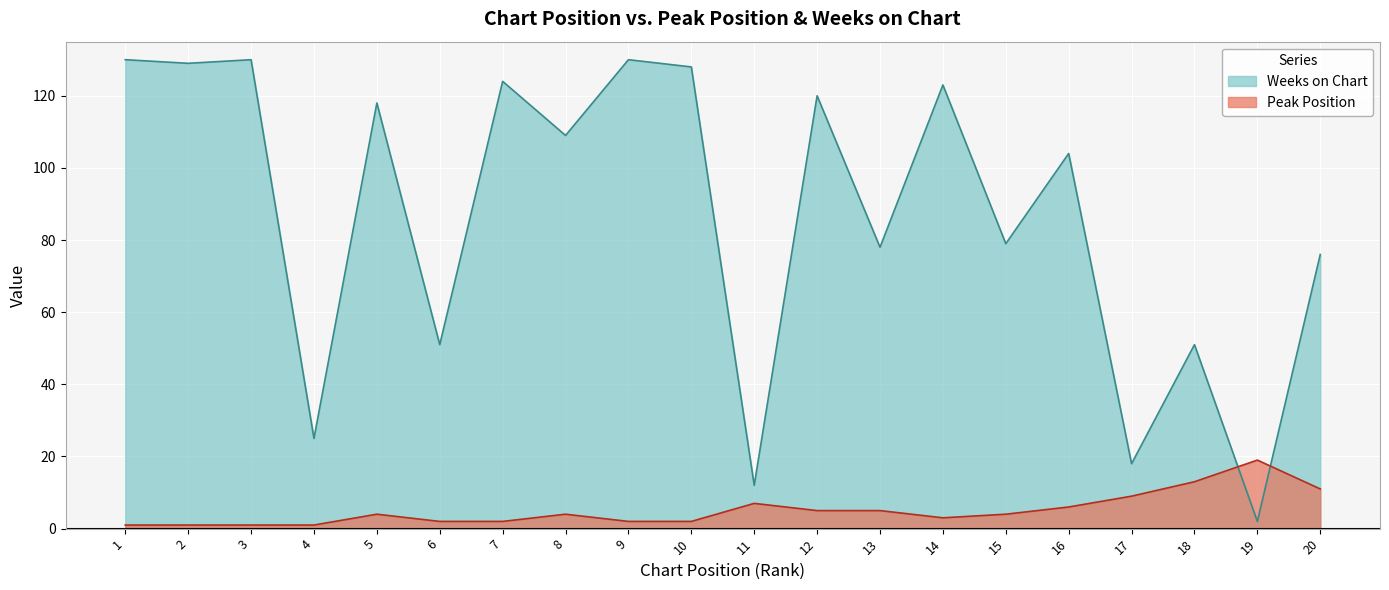

What are all the series names shown in the legend?

Weeks on Chart, Peak Position